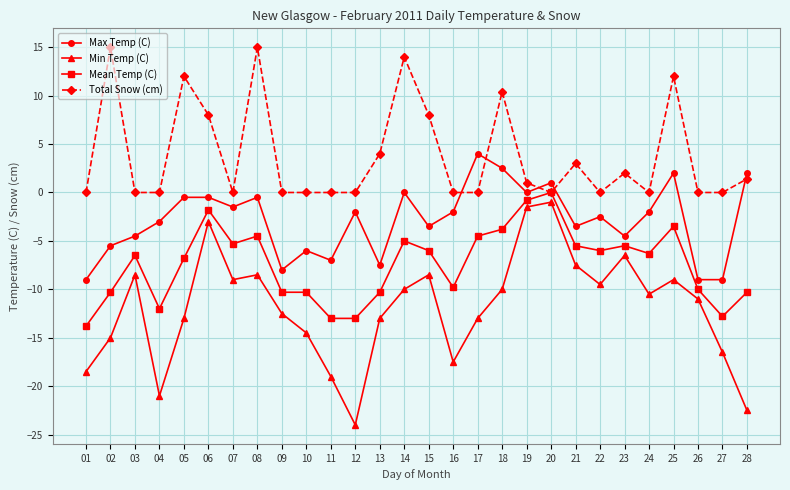

The value of Total Snow (cm) at 09 is -6.4. True or false?

False